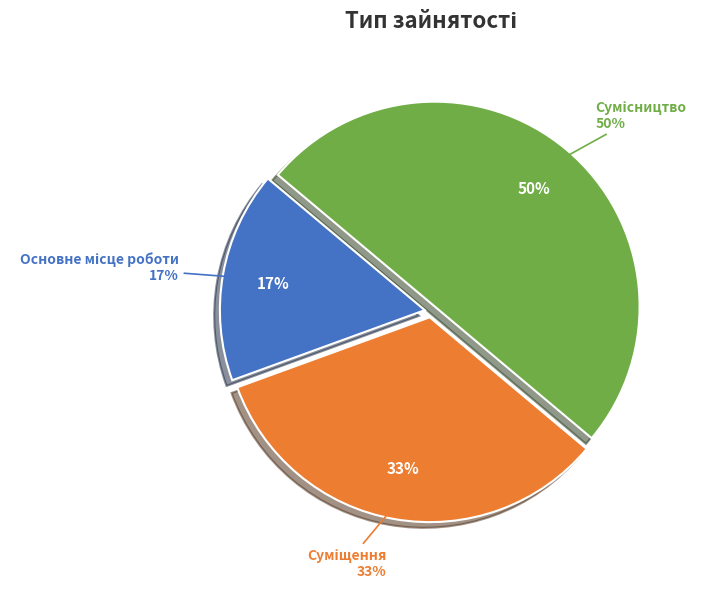

What percentage do Основне місце роботи and Сумісництво together represent?

66.7%